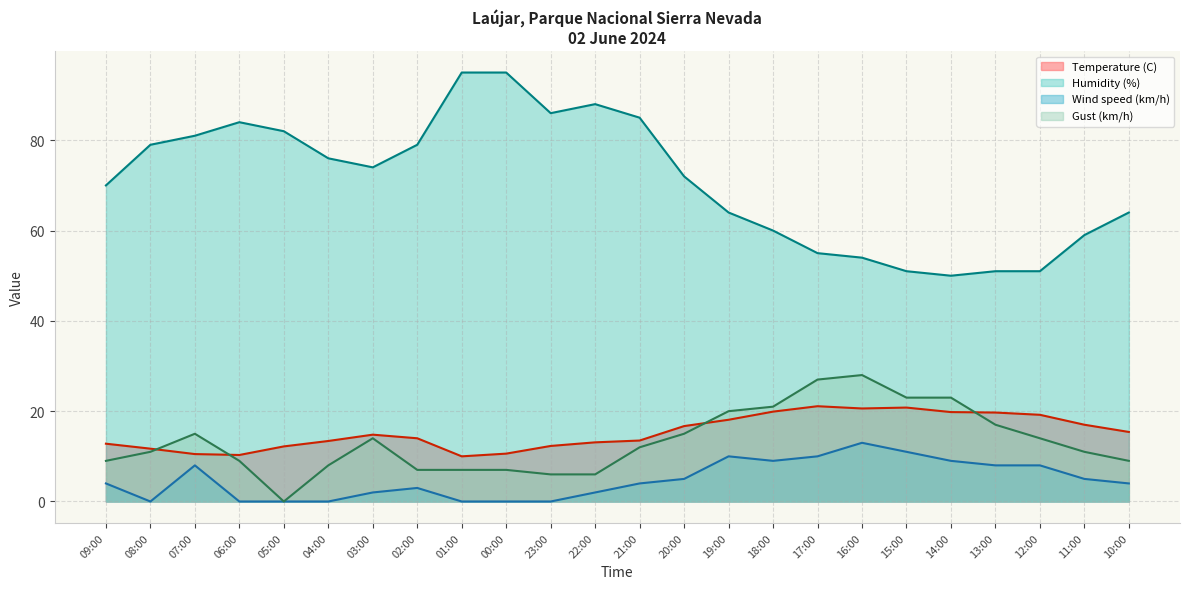

How many values in the Gust (km/h) series are below 12?

12